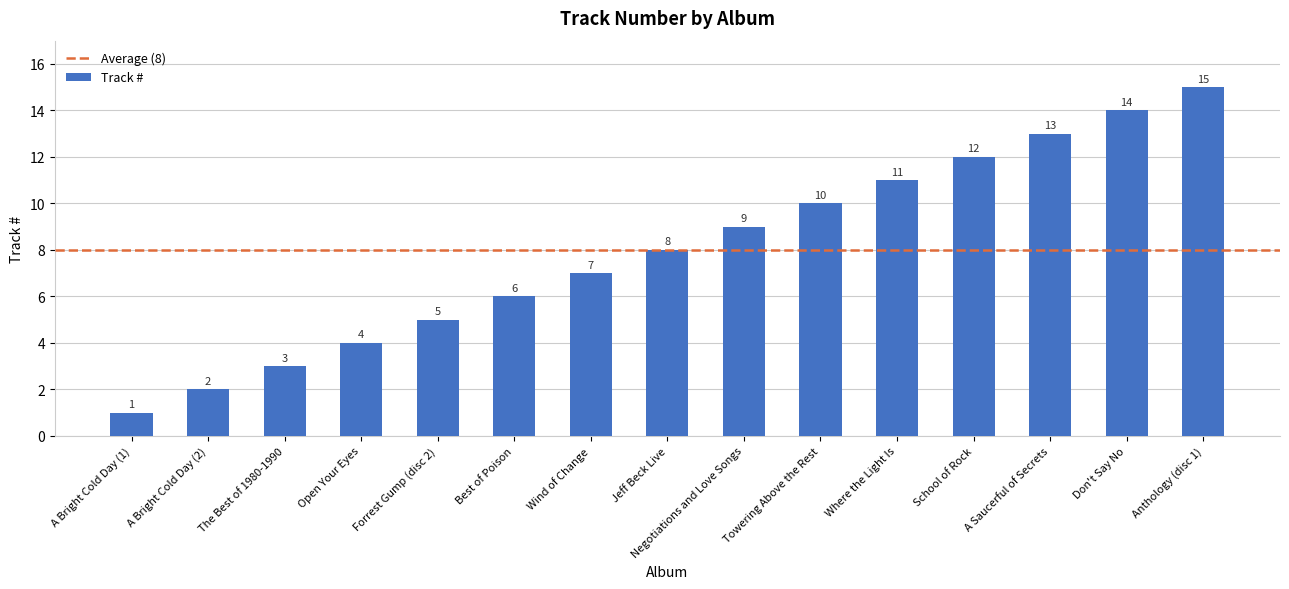

Rank the categories by value from highest to lowest.

Anthology (disc 1), Don't Say No, A Saucerful of Secrets, School of Rock, Where the Light Is, Towering Above the Rest, Negotiations and Love Songs, Jeff Beck Live, Wind of Change, Best of Poison, Forrest Gump (disc 2), Open Your Eyes, The Best of 1980-1990, A Bright Cold Day (2), A Bright Cold Day (1)